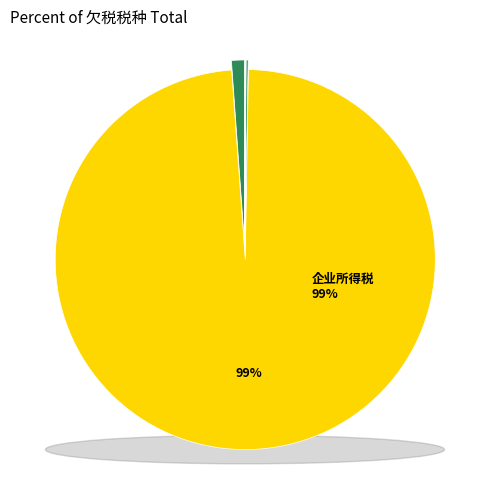

Is it true that 车船税 is 0% of the pie?

True